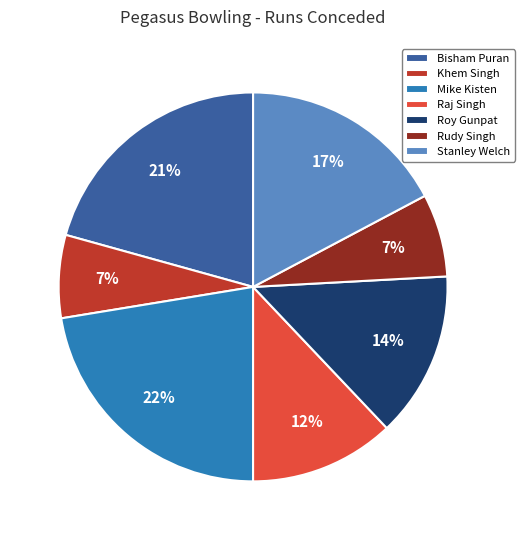

Combined, do Roy Gunpat and Rudy Singh account for over 50%?

No